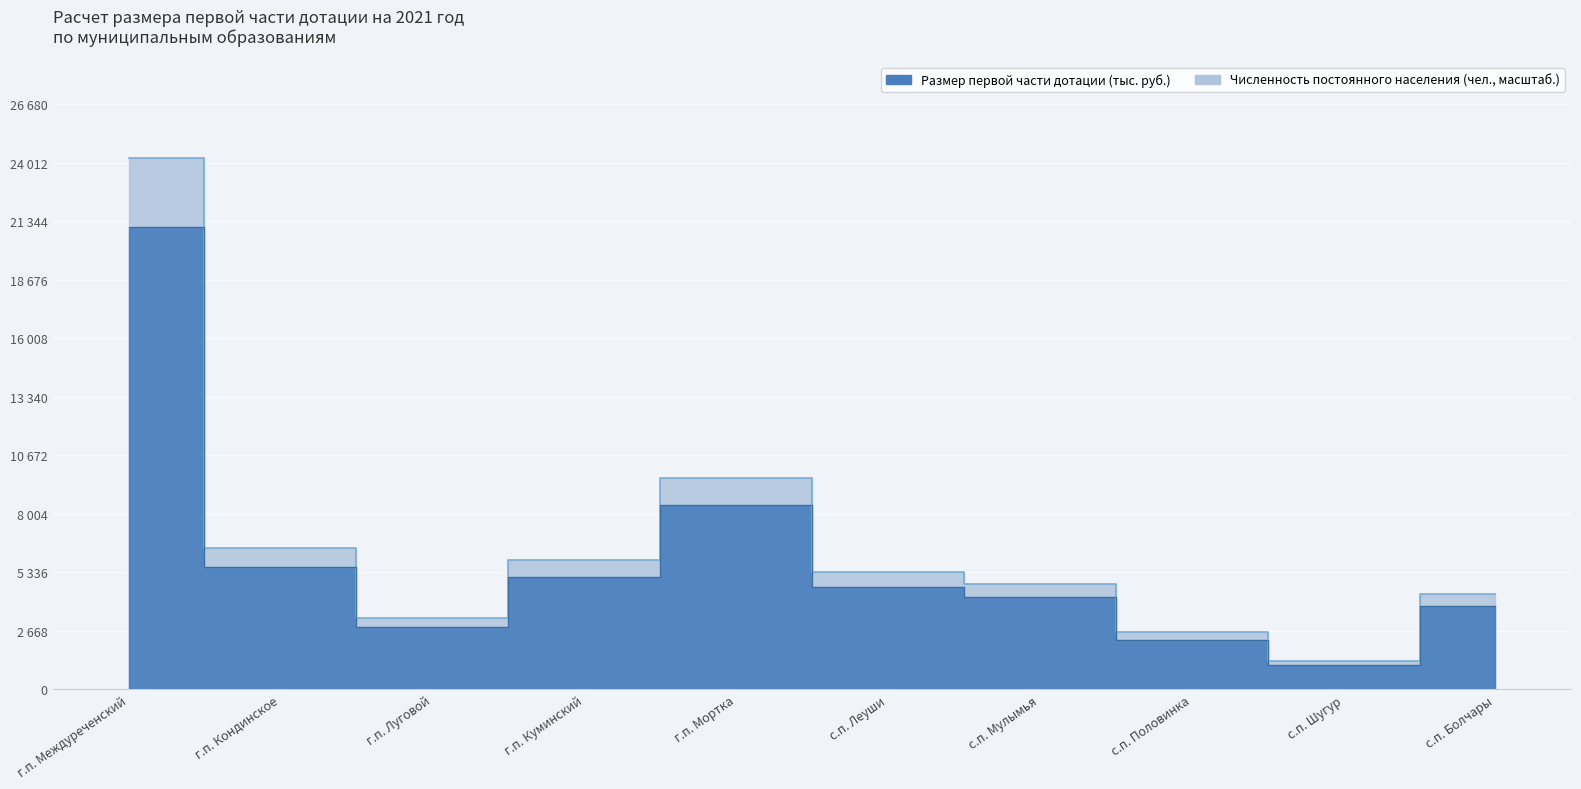

What is the difference between the highest and lowest values at с.п. Половинка?

338.8